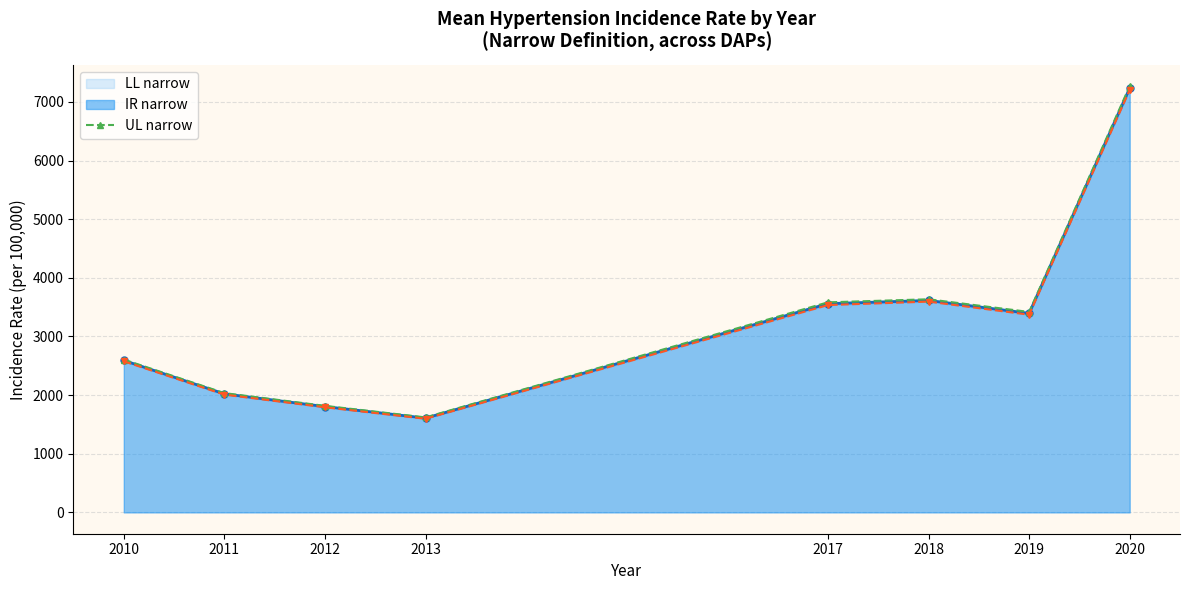

Which has a higher value, 2010 or 2018?

2018